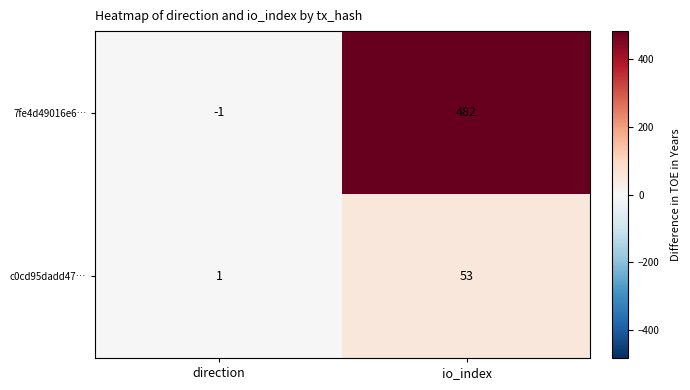

Is it true that 7fe4d49016e6… equals 482 at io_index?

True